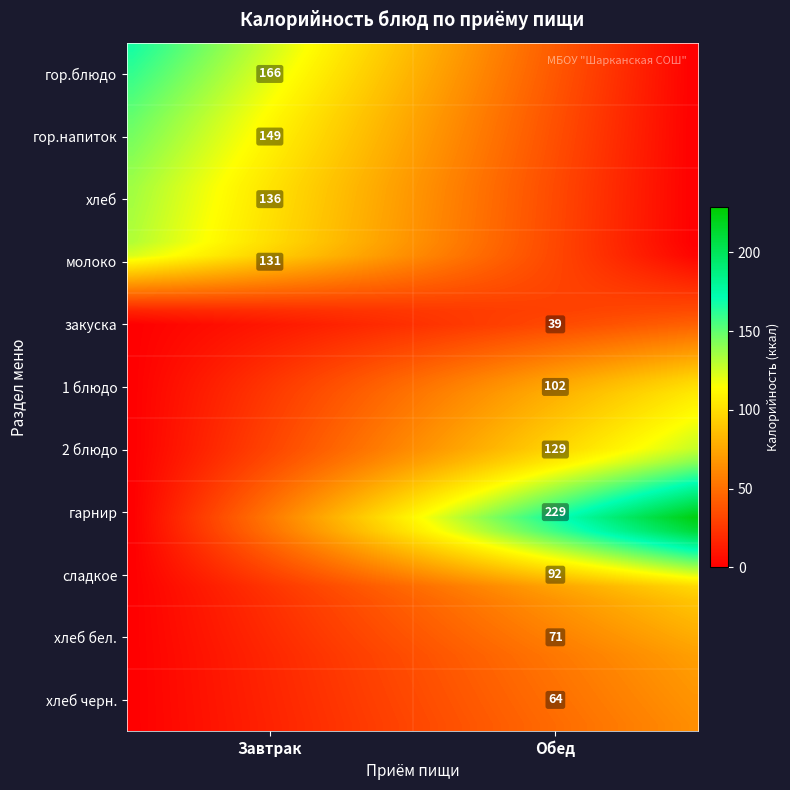

At хлеб, list the series in order from smallest to largest.

Обед, Завтрак